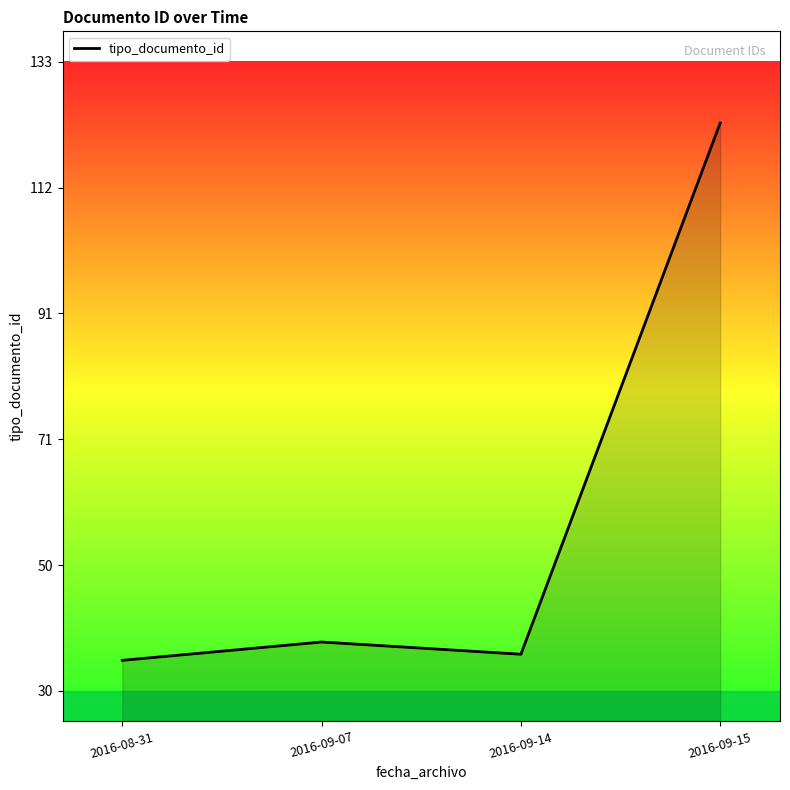

True or false: the data shows 221 at 2016-09-15.

False